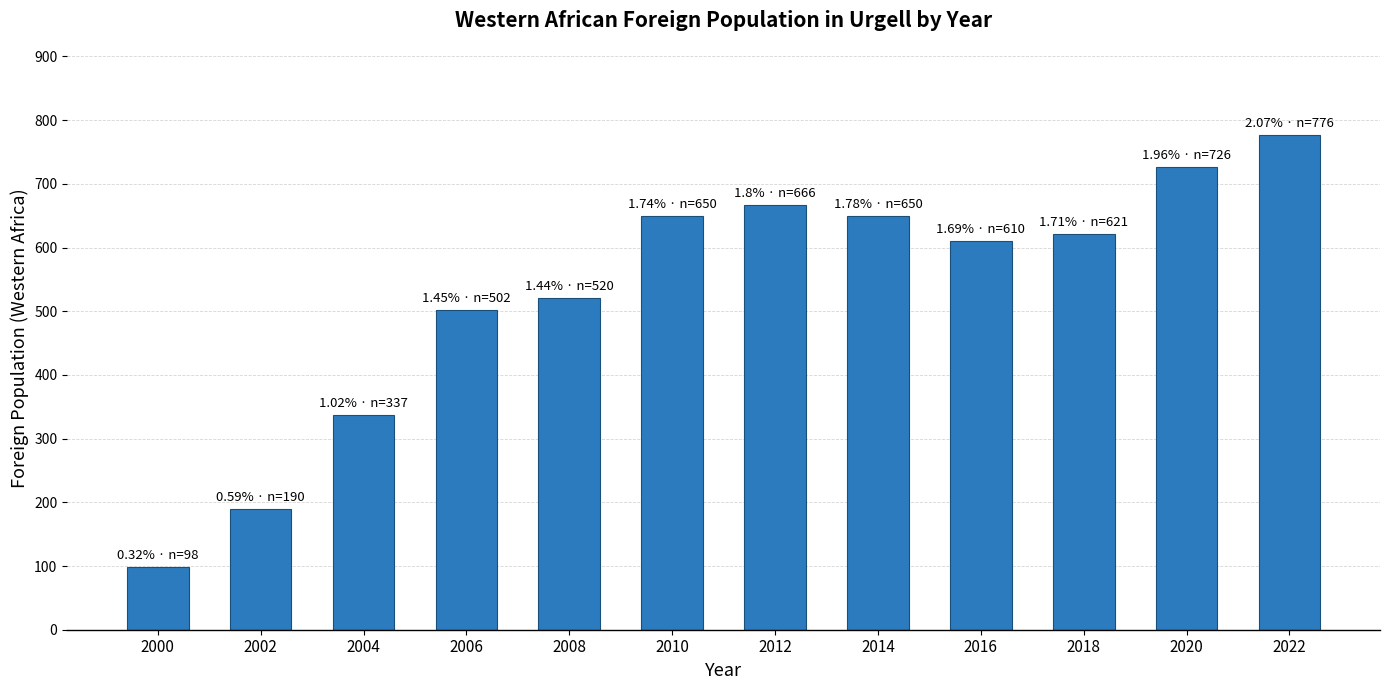

How many categories are shown in the chart?

12